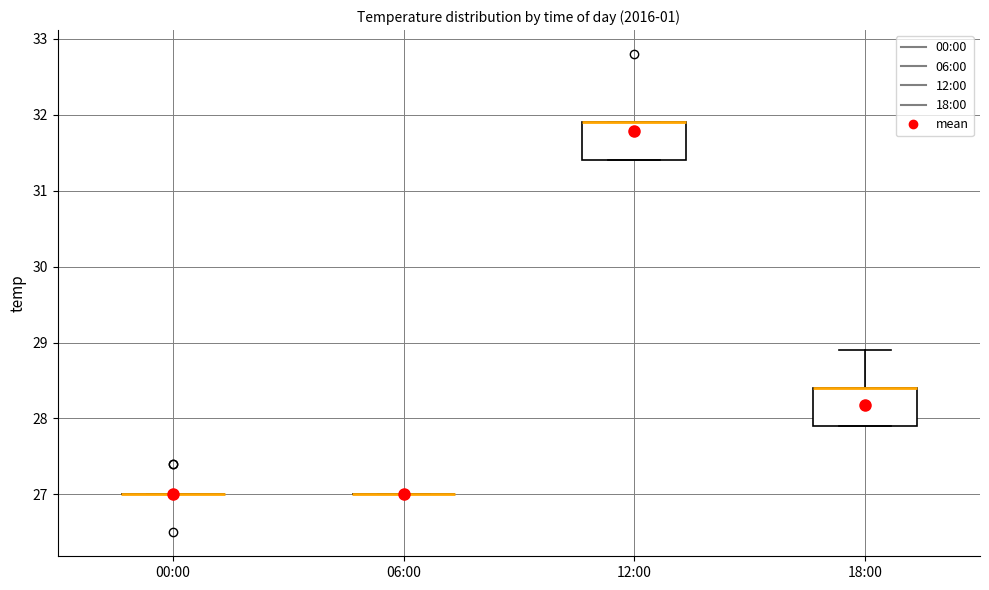

Reading left to right, transcribe this box plot: for each box, give where its median line is, the range the box spans, and where its two whiskers end, as read against the y-axis. The values are not printed on the chart, so give them approximately, as read against the axis.

00:00: box collapsed to a line at 27.0, whiskers 27.0 to 27.0
06:00: box collapsed to a line at 27.0, whiskers 27.0 to 27.0
12:00: median 31.9 (drawn on the box's upper edge), box 31.4 to 31.9, whiskers 31.4 to 31.9
18:00: median 28.4 (drawn on the box's upper edge), box 27.9 to 28.4, whiskers 27.9 to 28.9